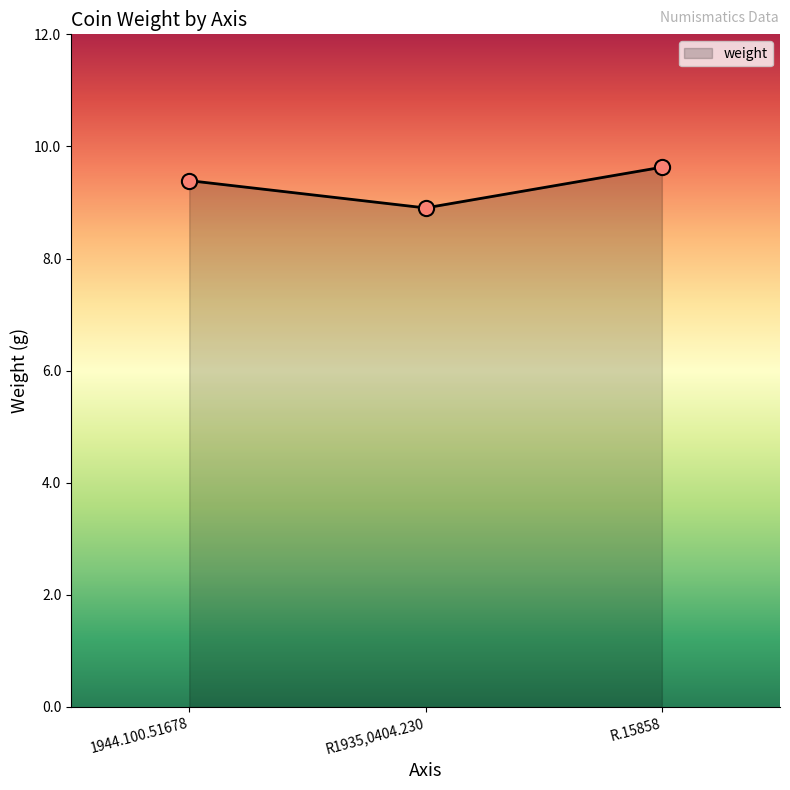

Between R1935,0404.230 and 1944.100.51678, which is larger?

1944.100.51678